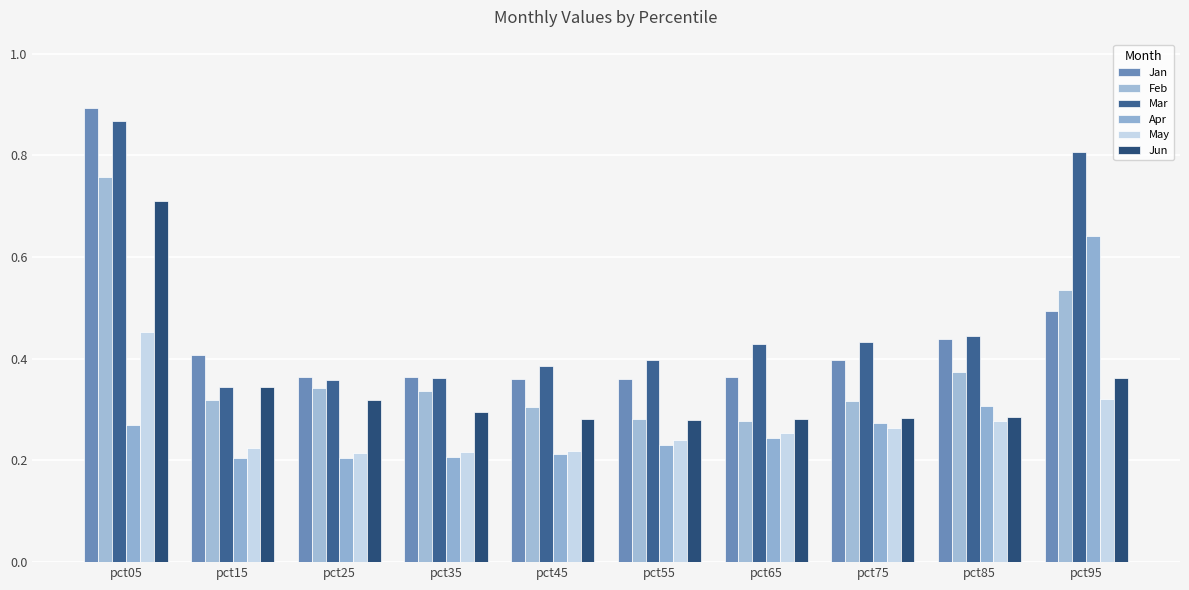

What is the sum of all Apr values?

2.8